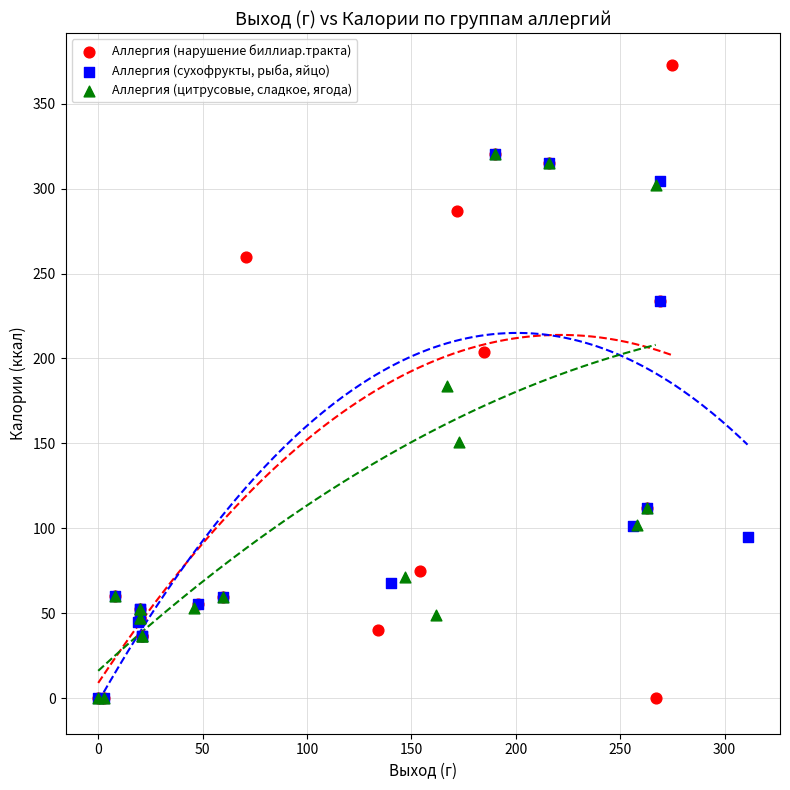

Which series has the widest spread of Y values?

Аллергия (нарушение биллиар.тракта)